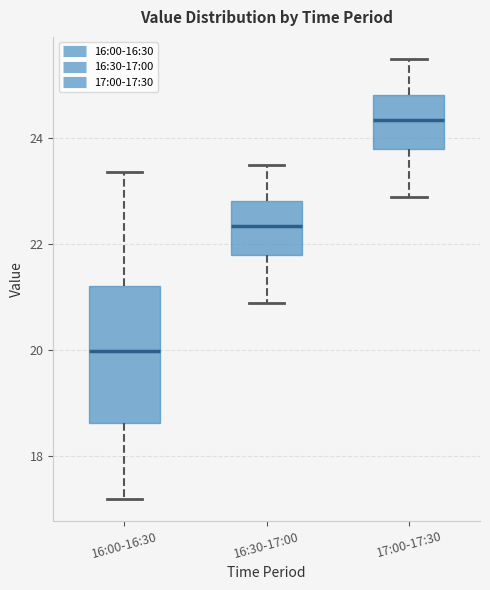

Reading left to right, transcribe this box plot: for each box, give where its median line is, the range the box spans, and where its two whiskers end, as read against the y-axis. The values are not printed on the chart, so give them approximately, as read against the axis.

16:00-16:30: median 20.0, box 18.6 to 21.2, whiskers 17.2 to 23.4
16:30-17:00: median 22.4, box 21.8 to 22.8, whiskers 21.0 to 23.6
17:00-17:30: median 24.4, box 23.8 to 24.8, whiskers 23.0 to 25.6